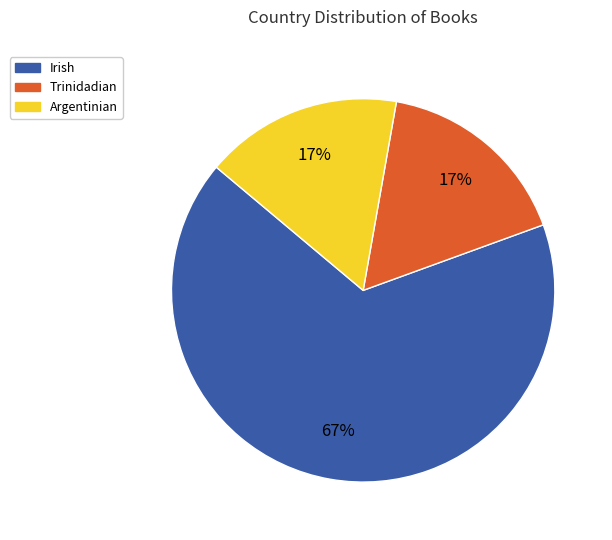

To the nearest percent, what percentage of the pie is Trinidadian?

17%